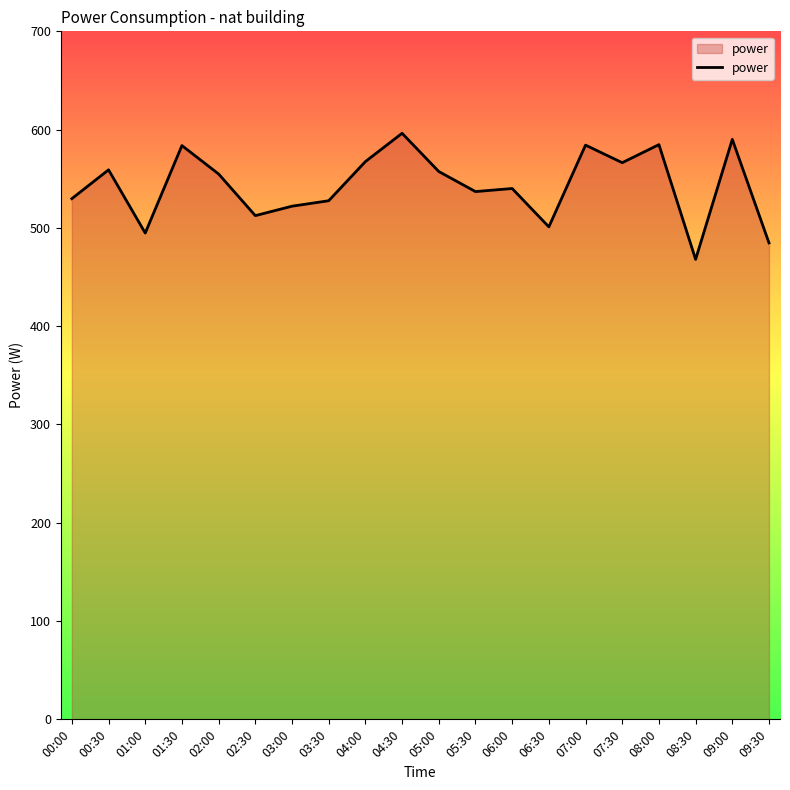

Approximately how many times larger is the value at 09:30 compared to 07:30?

0.9